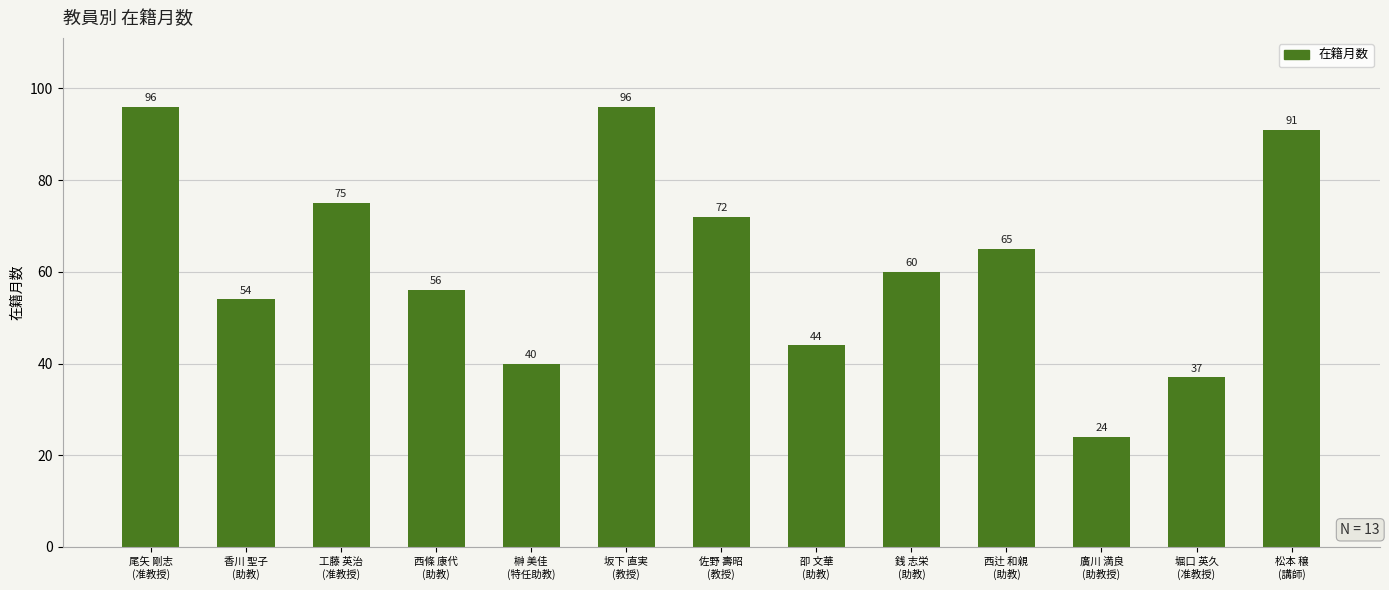

Read the value at 堀口 英久
(准教授), to the nearest 10.

40